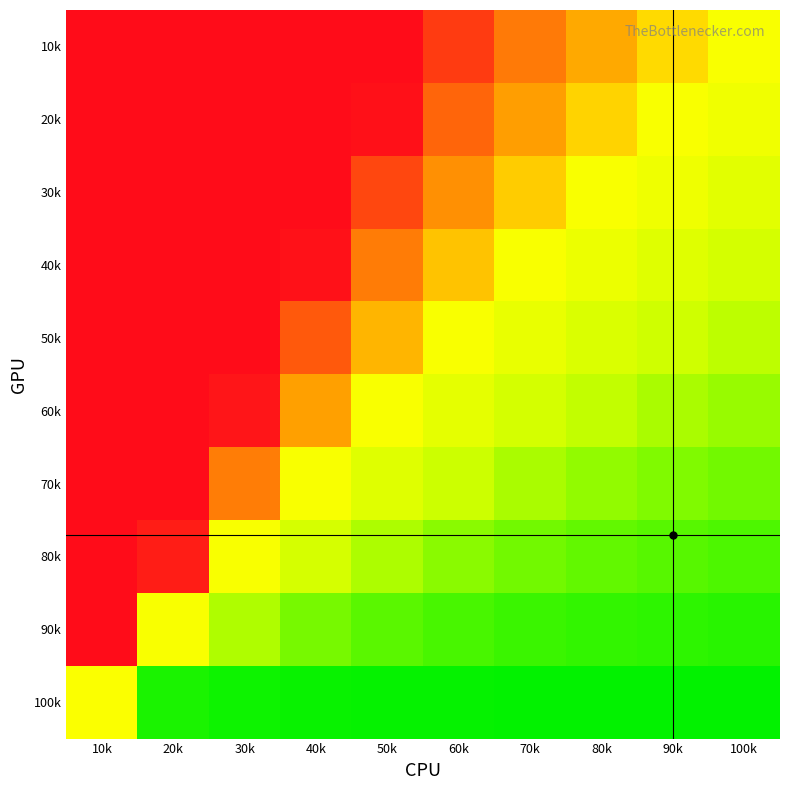

Reading right to left, what are all the values shown in this chart?

10k: 100k=1.0	90k=1.1	80k=1.3	70k=1.5	60k=1.8	50k=2.2	40k=2.9	30k=4.3	20k=8.3	10k=100.0
20k: 100k=0.9	90k=1.0	80k=1.1	70k=1.3	60k=1.6	50k=2.0	40k=2.6	30k=3.9	20k=7.4	10k=89.0
30k: 100k=0.8	90k=0.9	80k=1.0	70k=1.2	60k=1.4	50k=1.7	40k=2.3	30k=3.4	20k=6.5	10k=78.0
40k: 100k=0.7	90k=0.8	80k=0.9	70k=1.0	60k=1.2	50k=1.5	40k=2.0	30k=2.9	20k=5.6	10k=67.0
50k: 100k=0.6	90k=0.6	80k=0.7	70k=0.8	60k=1.0	50k=1.2	40k=1.6	30k=2.4	20k=4.7	10k=56.0
60k: 100k=0.5	90k=0.5	80k=0.6	70k=0.7	60k=0.8	50k=1.0	40k=1.3	30k=2.0	20k=3.8	10k=45.0
70k: 100k=0.3	90k=0.4	80k=0.4	70k=0.5	60k=0.6	50k=0.8	40k=1.0	30k=1.5	20k=2.8	10k=34.0
80k: 100k=0.2	90k=0.3	80k=0.3	70k=0.3	60k=0.4	50k=0.5	40k=0.7	30k=1.0	20k=1.9	10k=23.0
90k: 100k=0.1	90k=0.1	80k=0.2	70k=0.2	60k=0.2	50k=0.3	40k=0.4	30k=0.5	20k=1.0	10k=12.0
100k: 100k=0.0	90k=0.0	80k=0.0	70k=0.0	60k=0.0	50k=0.0	40k=0.0	30k=0.0	20k=0.1	10k=1.0